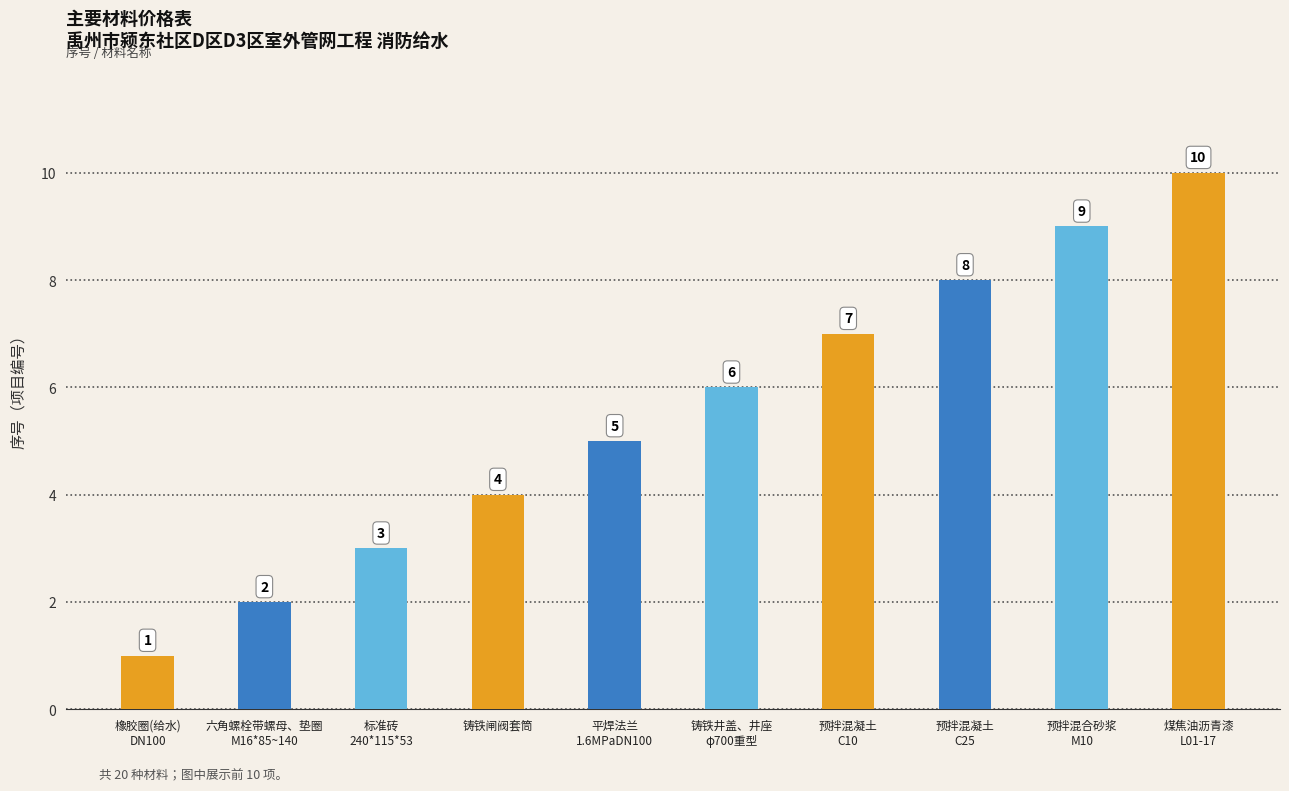

Where is the data nearest to the value 5?

平焊法兰
1.6MPaDN100